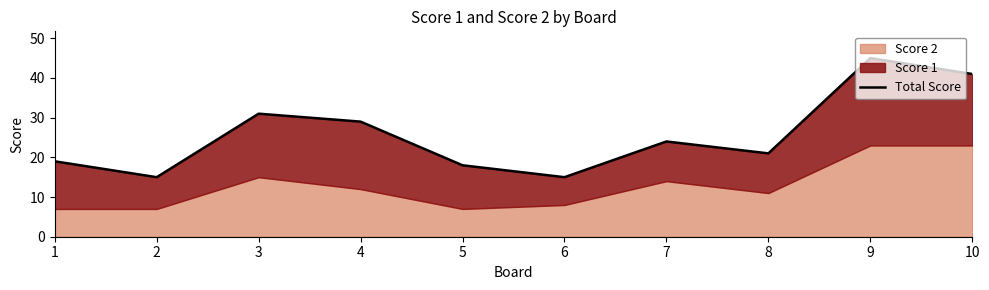

True or false: the data shows 11 at 5.

False